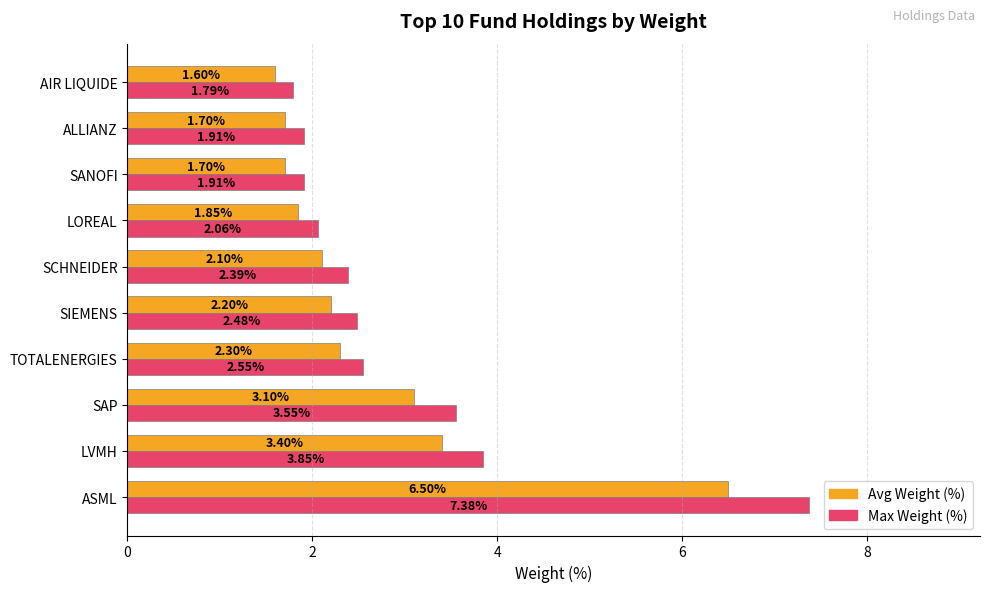

Between SIEMENS and ALLIANZ, which series saw the biggest shift?

Max Weight (%)